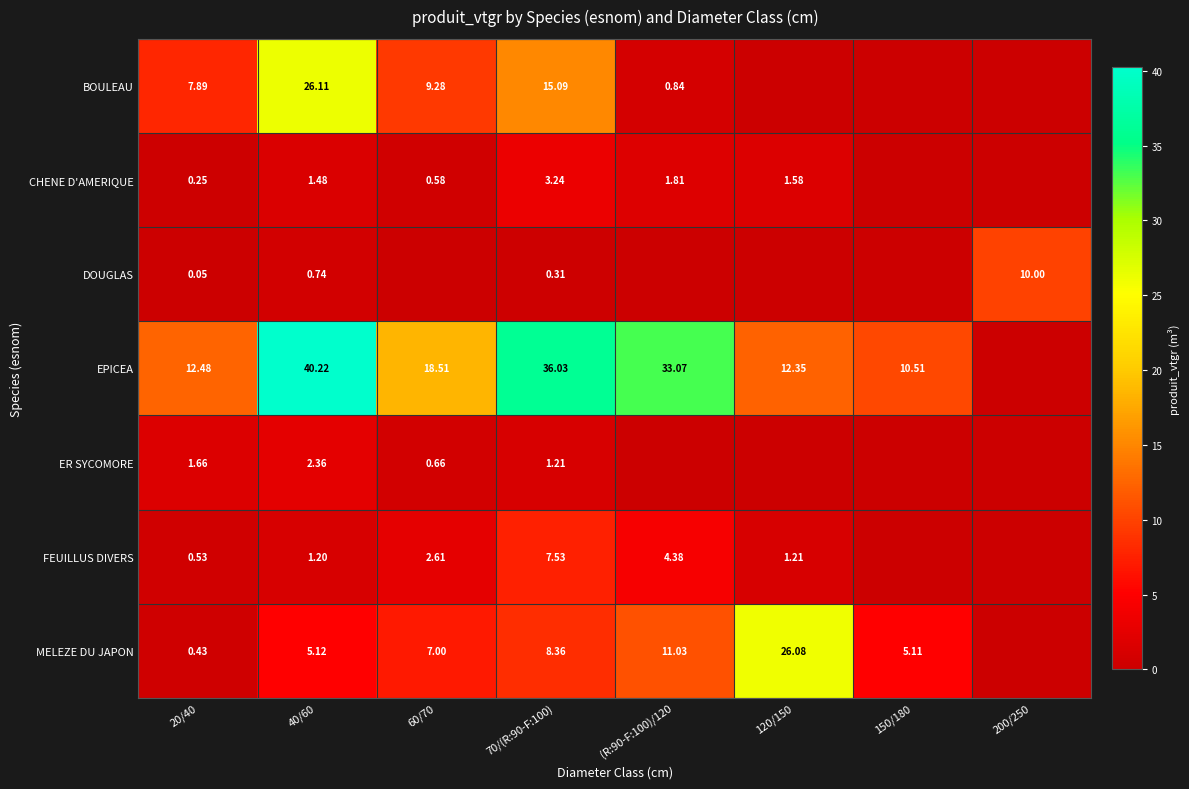

Is the value of ER SYCOMORE at 40/60 greater than the value of MELEZE DU JAPON at 150/180?

No